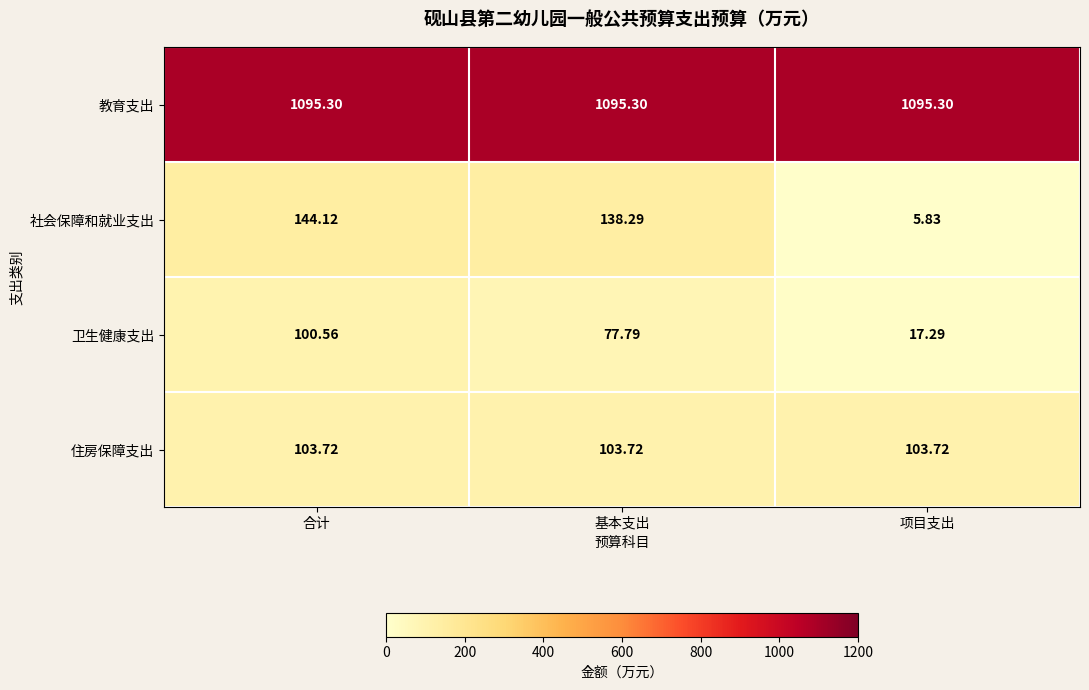

Which category has the lowest value in the 社会保障和就业支出 series?

项目支出